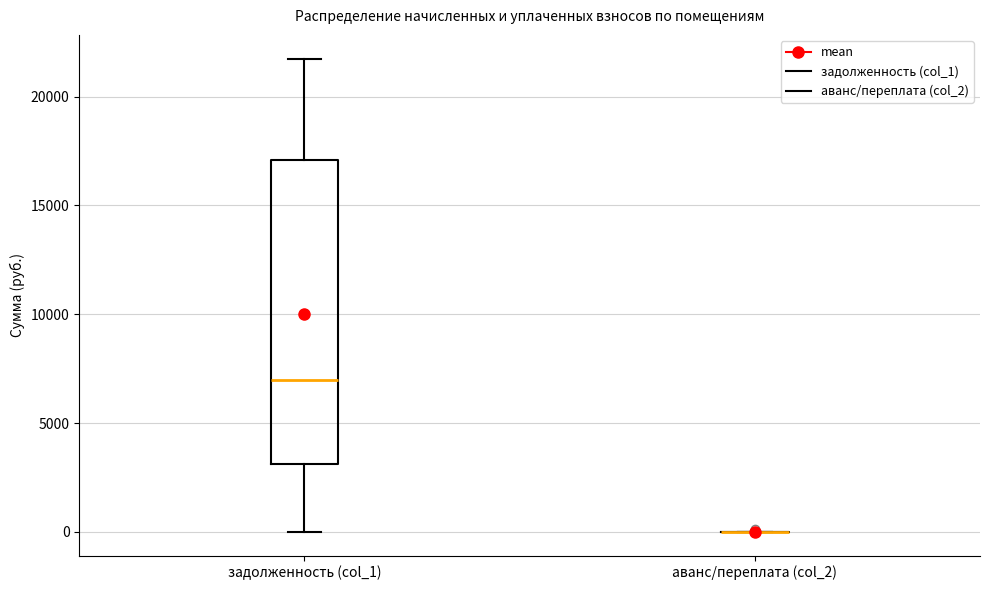

Comparing the boxes themselves (not the whiskers), which one is the tallest?

задолженность (col_1)